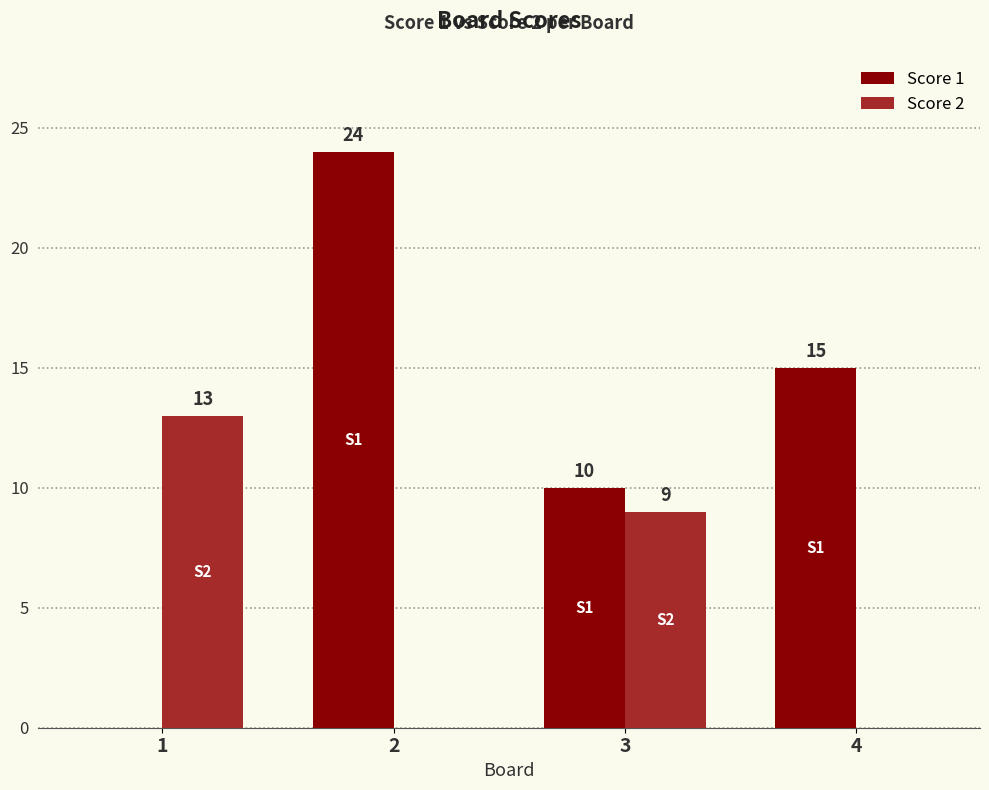

What is the maximum value for Score 1?

24